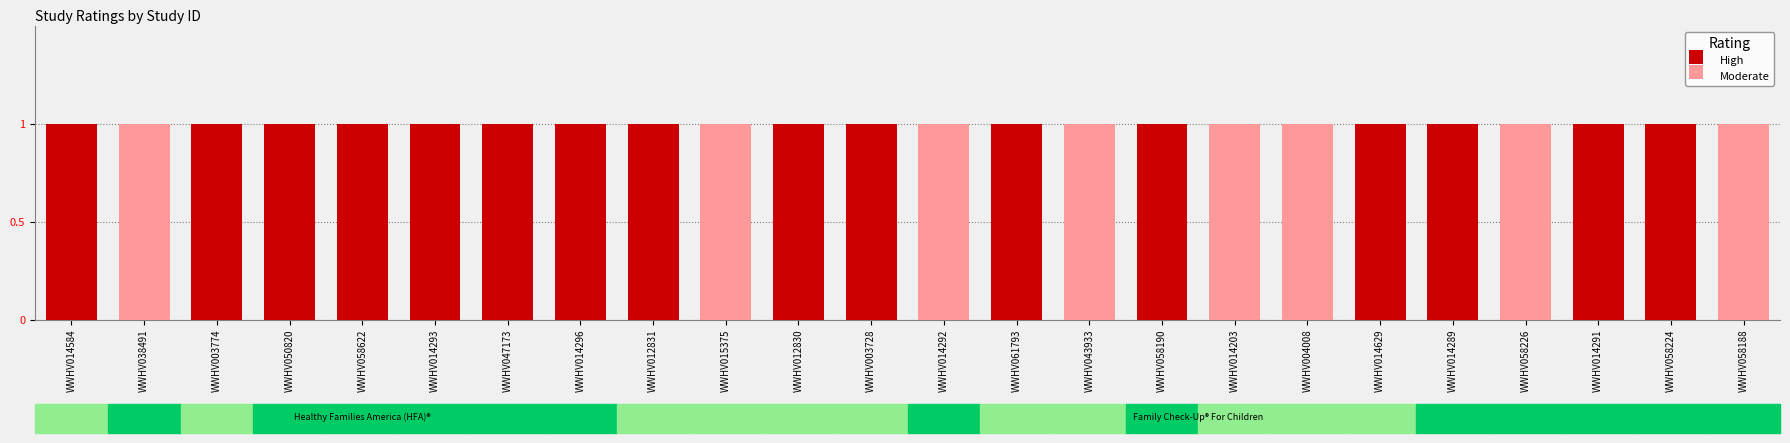

Count the number of categories in the chart.

24